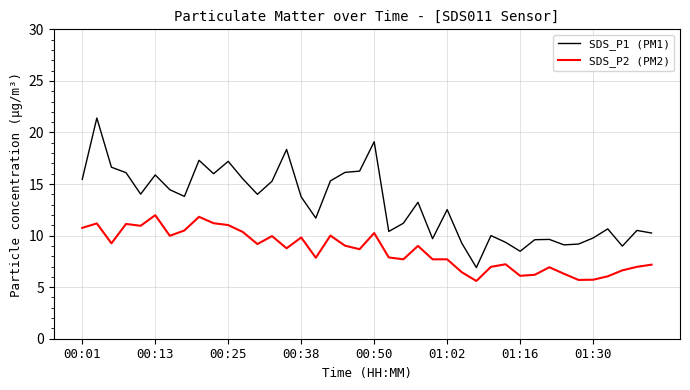

What is the difference between the maximum and minimum values in the SDS_P2 (PM2) series?

6.4